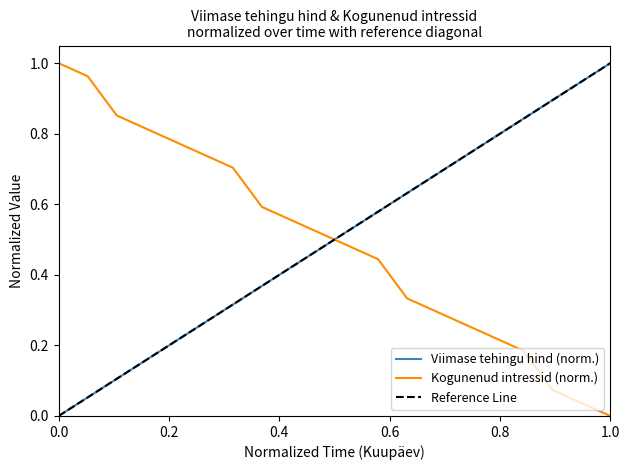

True or false: Kogunenud intressid (norm.) and Viimase tehingu hind (norm.) intersect in this chart.

True